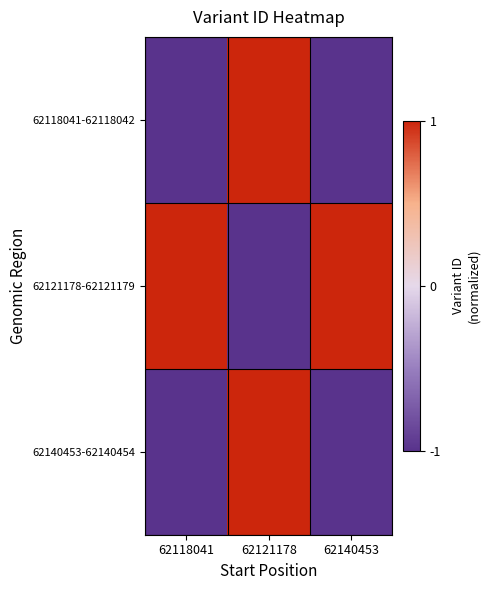

What is the maximum value shown in the chart?

1.0